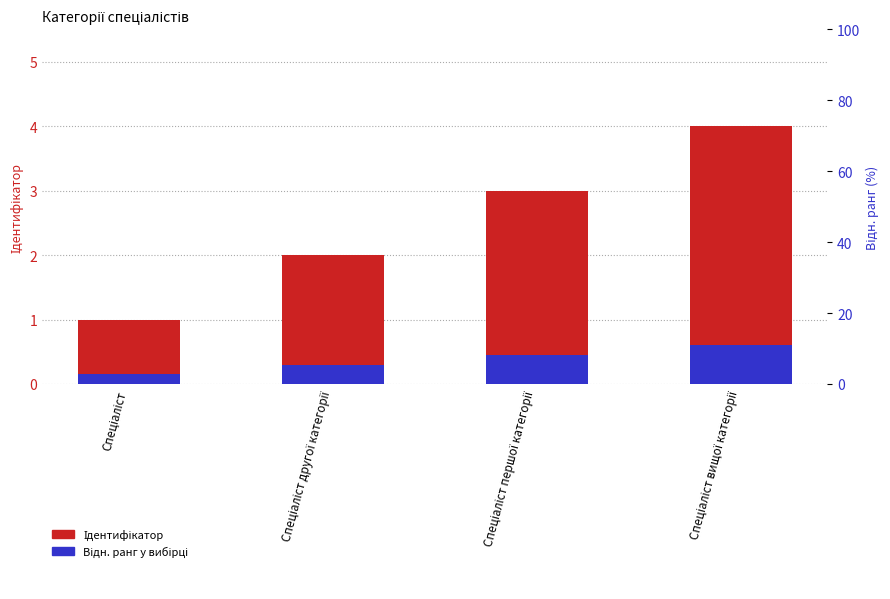

How many distinct data groups are displayed?

2